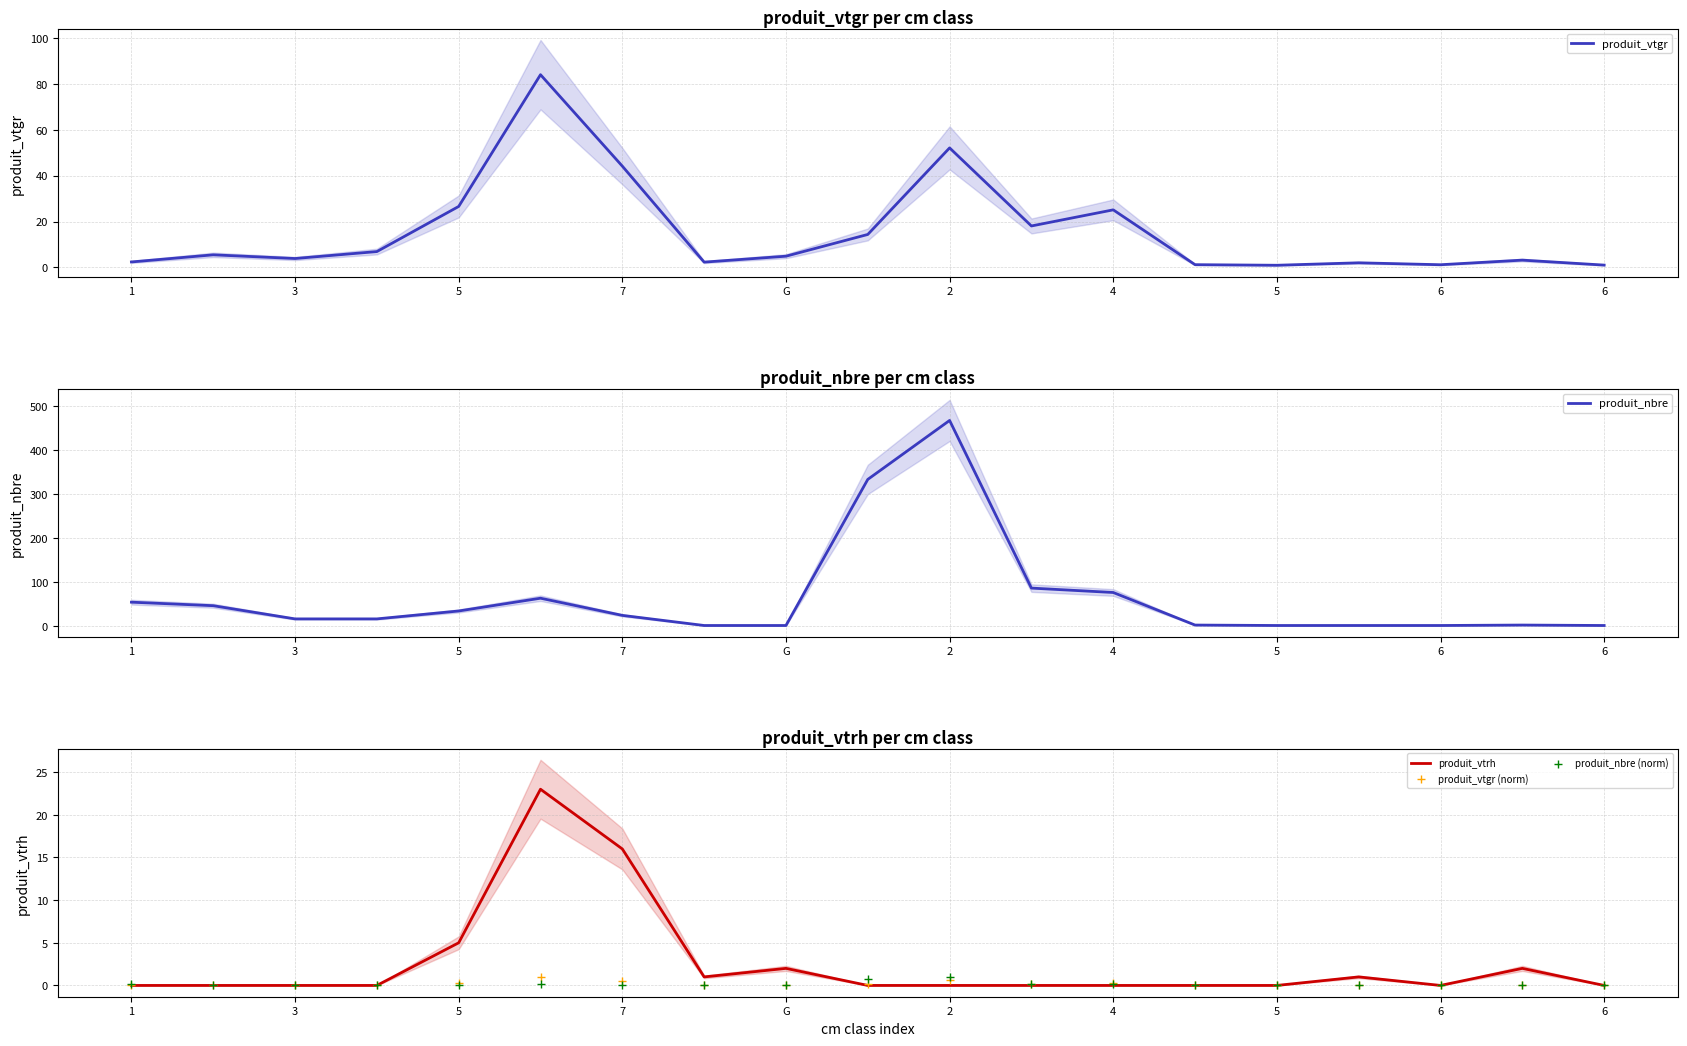

At how many categories does at least one series exceed 329?

2